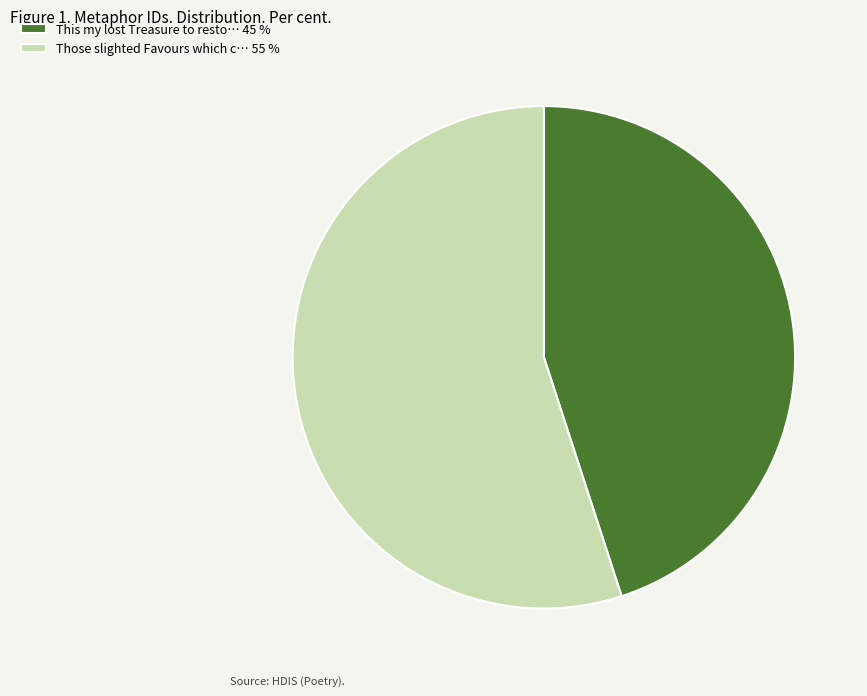

What is the majority slice?

Those slighted Favours which c… 55 %